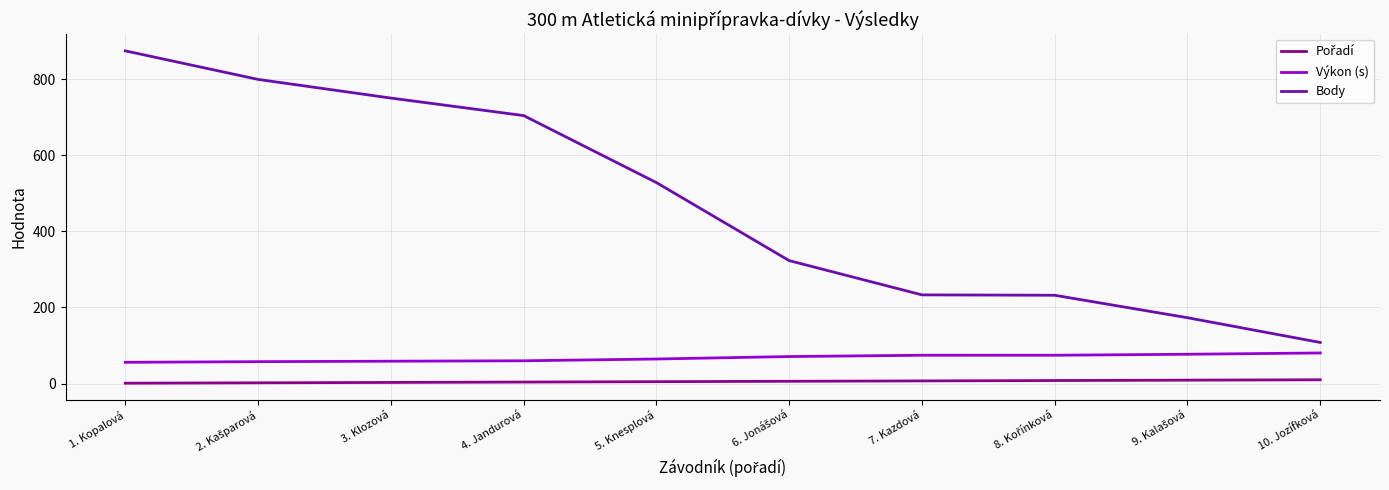

What is the minimum value for Výkon (s)?

55.9